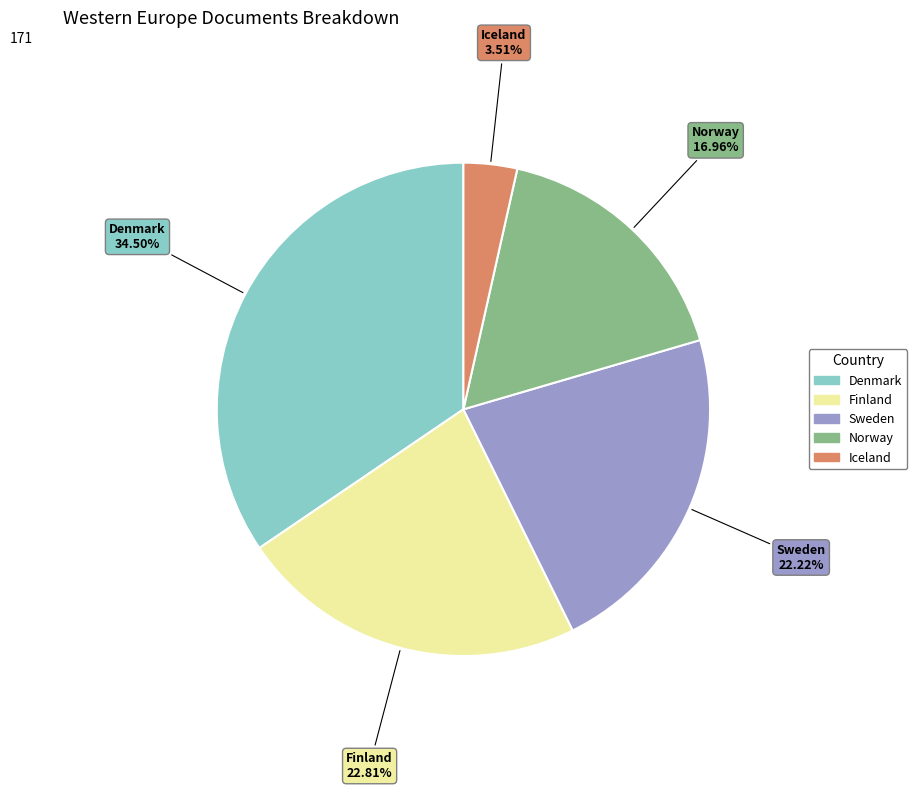

What is the ratio of the value at Finland to the value at Norway?

1.3